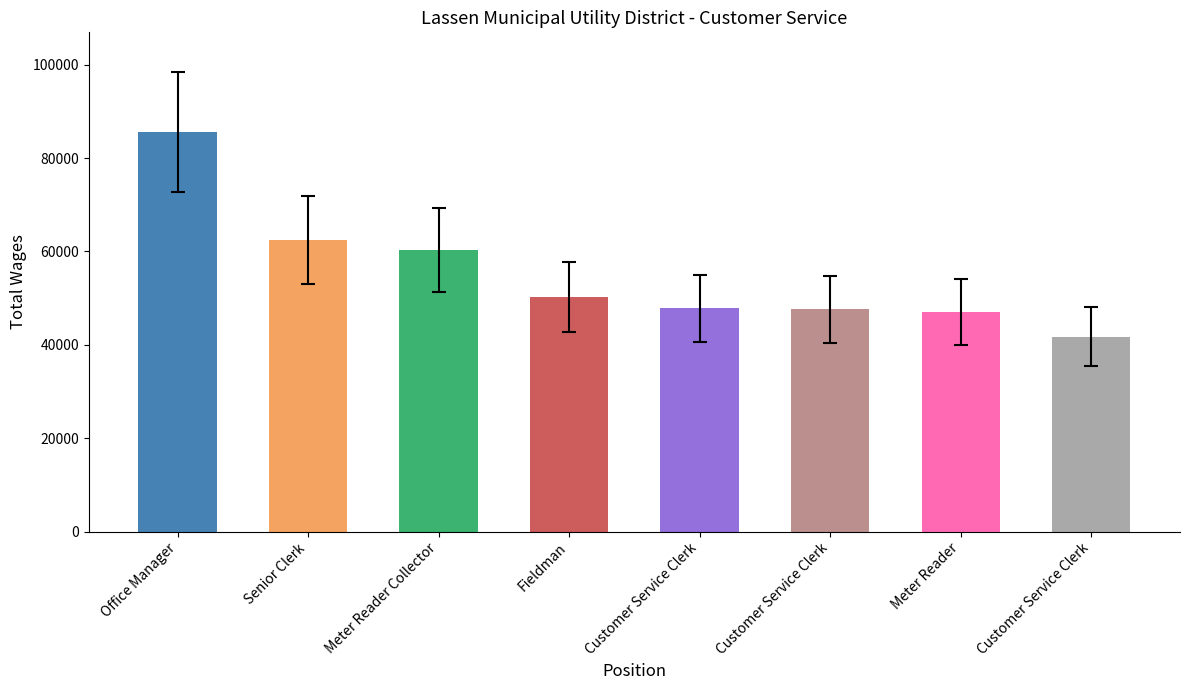

Are the bars horizontal?

No